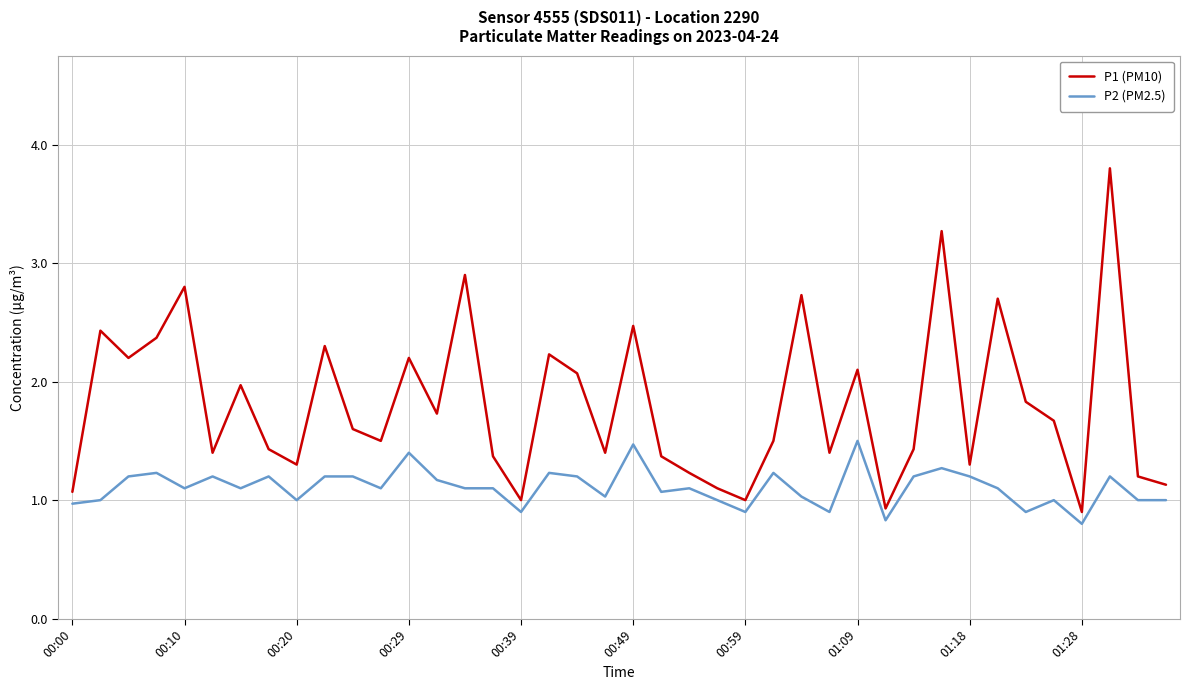

Which series has the largest range (max minus min)?

P1 (PM10)